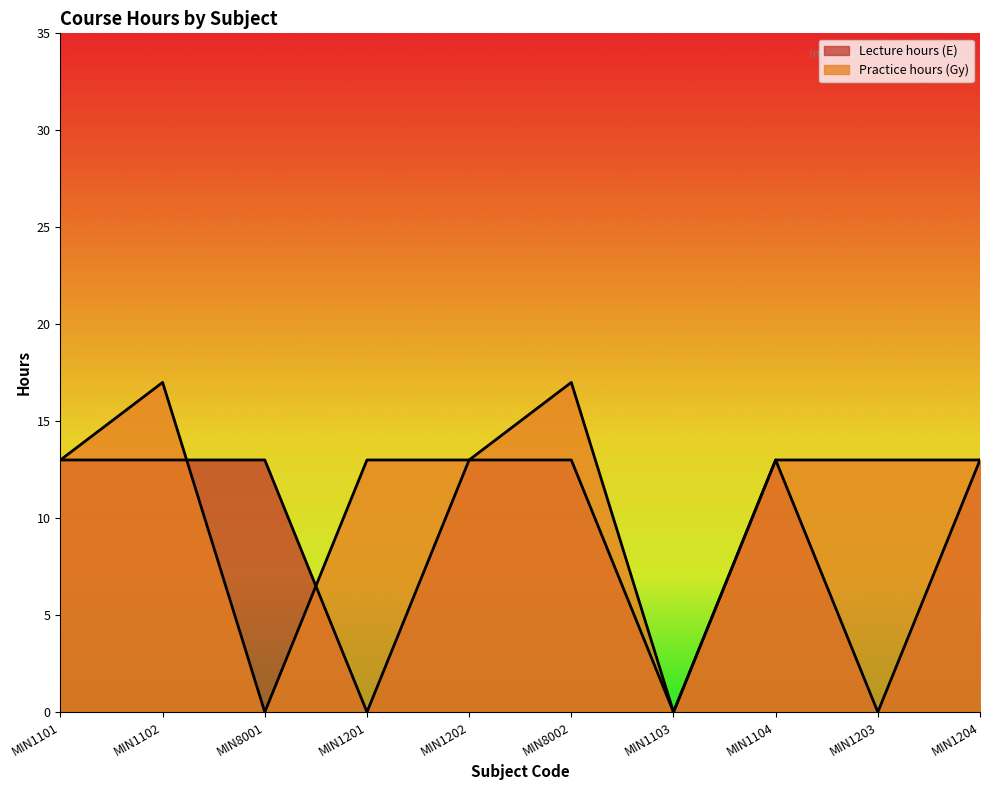

Rank the series by their average value, from highest to lowest.

Practice hours (Gy), Lecture hours (E)